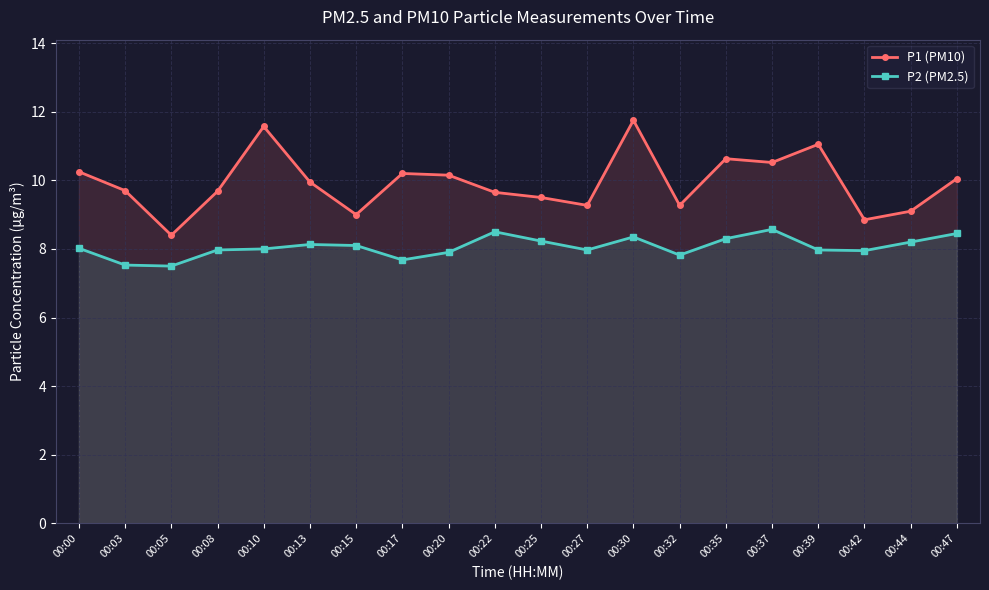

Which series has the largest total across all categories?

P1 (PM10)